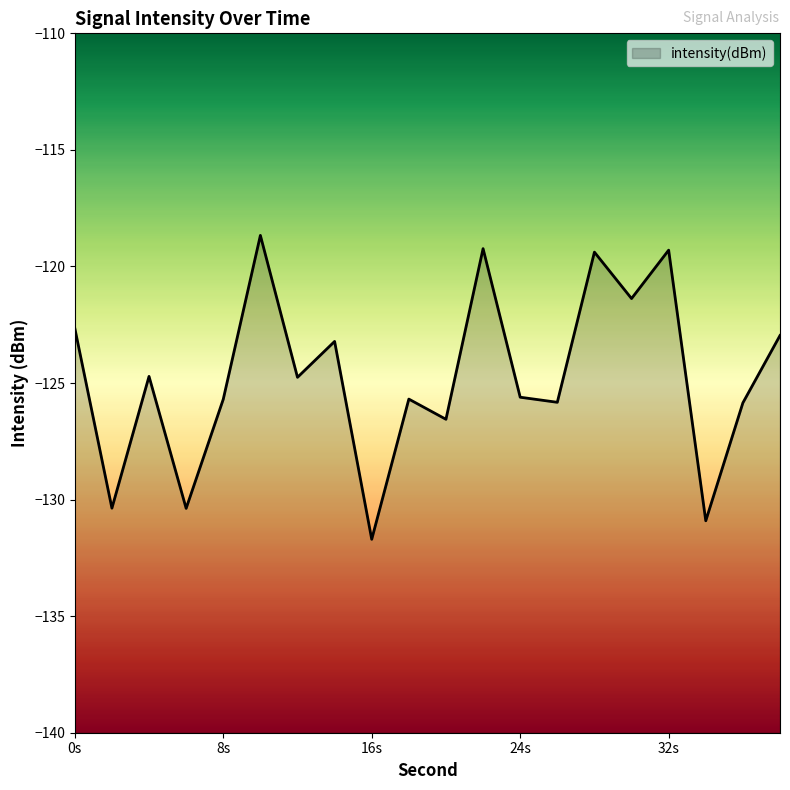

What is the value of the 19th point from the left?

-125.8